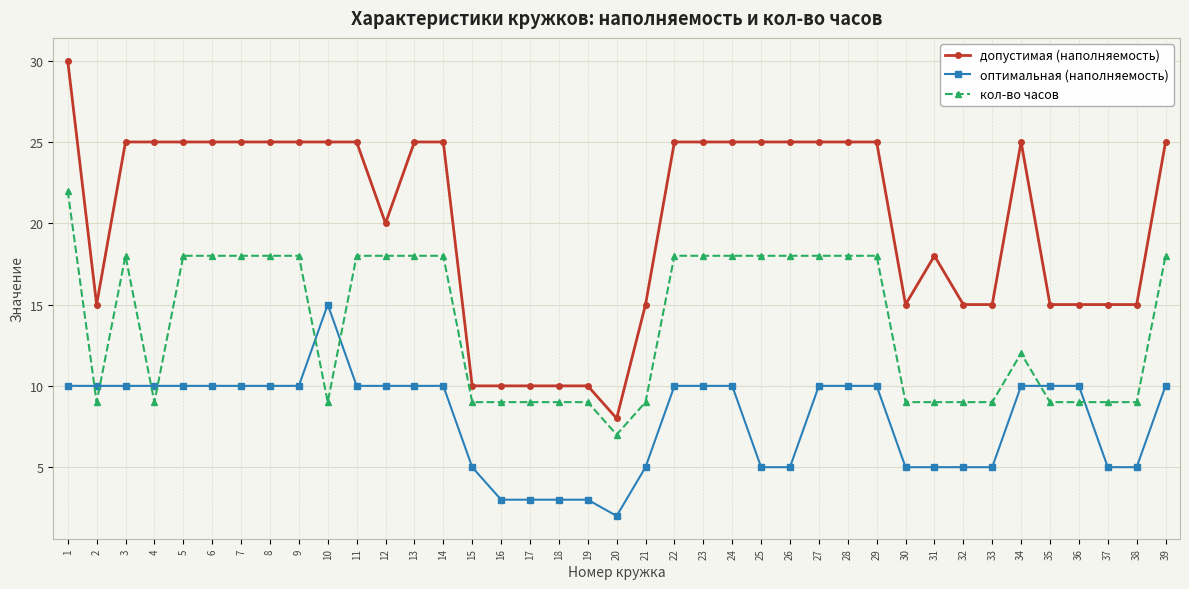

True or false: допустимая (наполняемость) and кол-во часов cross at least once.

False